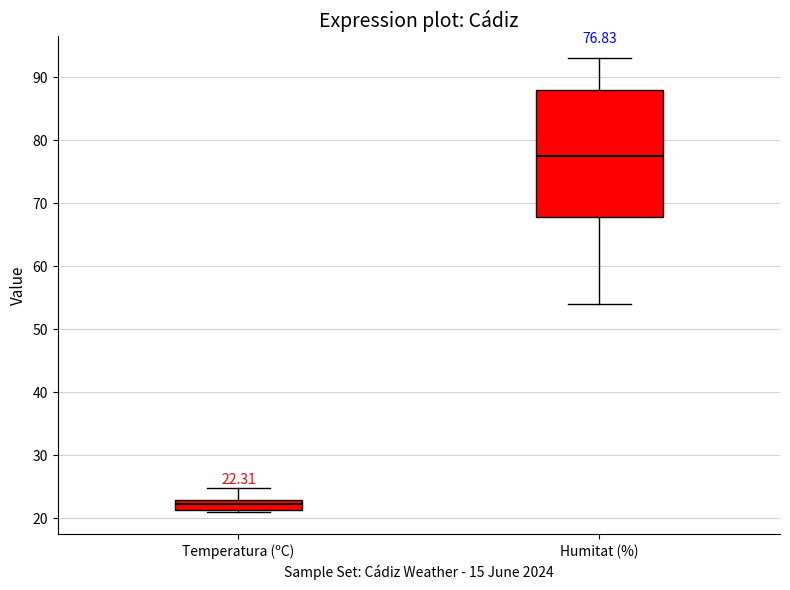

Which box has the highest median line?

Humitat (%)